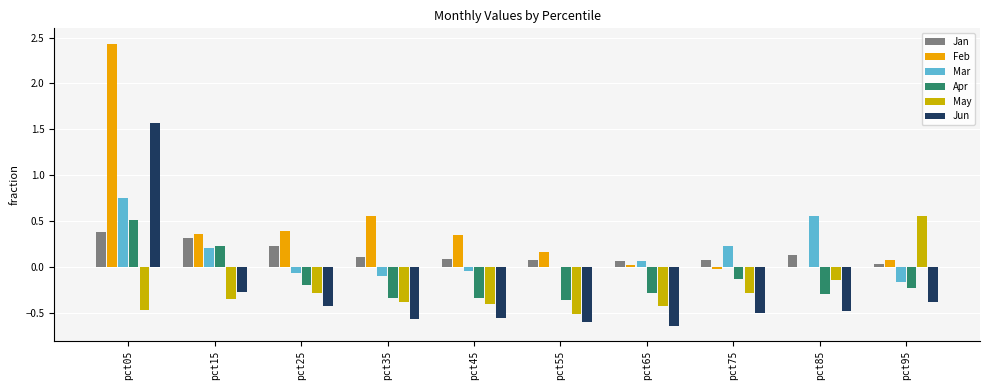

How many categories are shown in the chart?

10